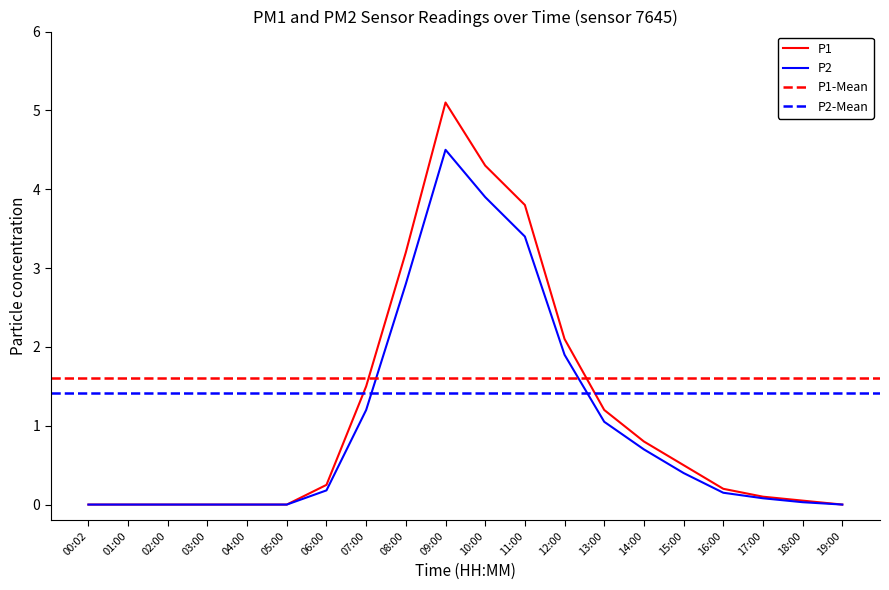

True or false: P2 and P1 intersect in this chart.

False